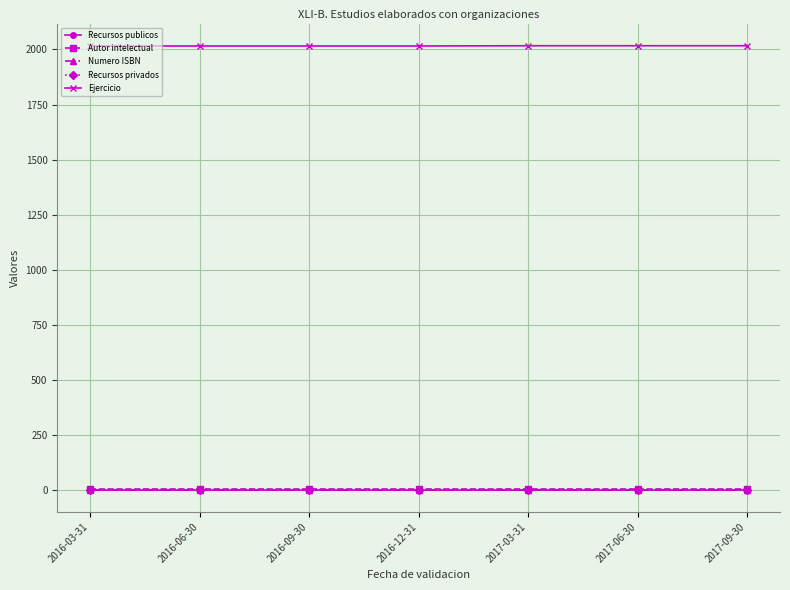

Is this an area chart (filled region under the line)?

No